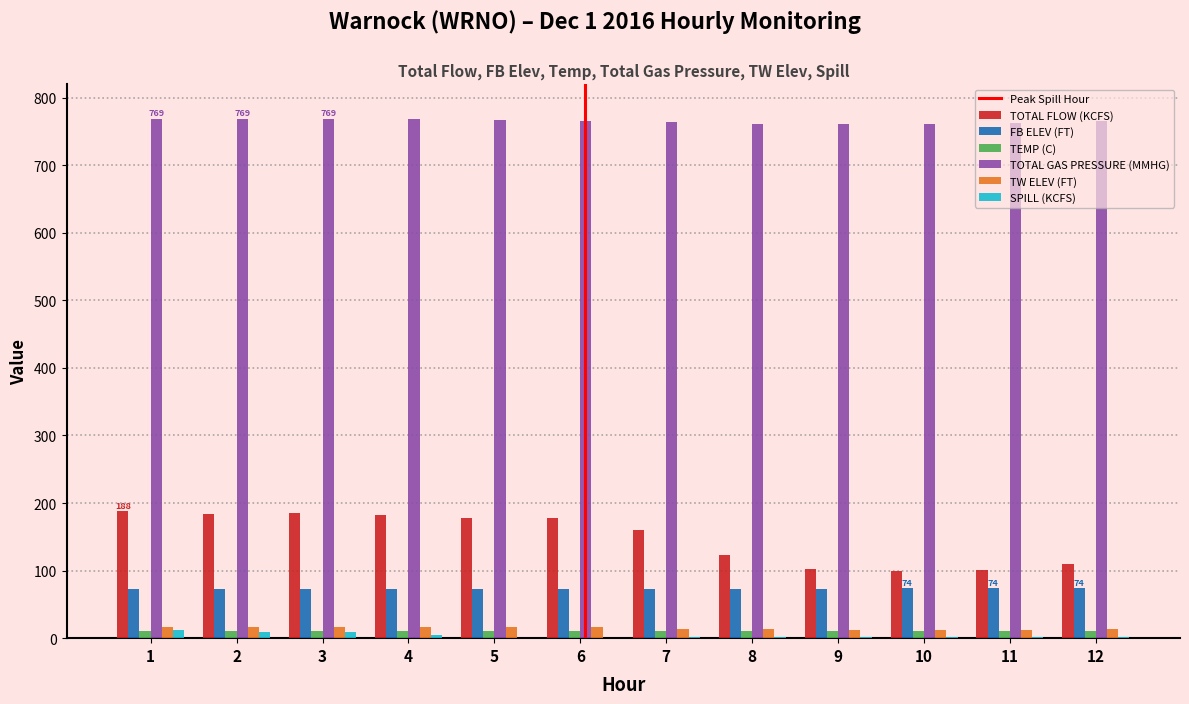

Which series has the largest total across all categories?

TOTAL GAS PRESSURE (MMHG)